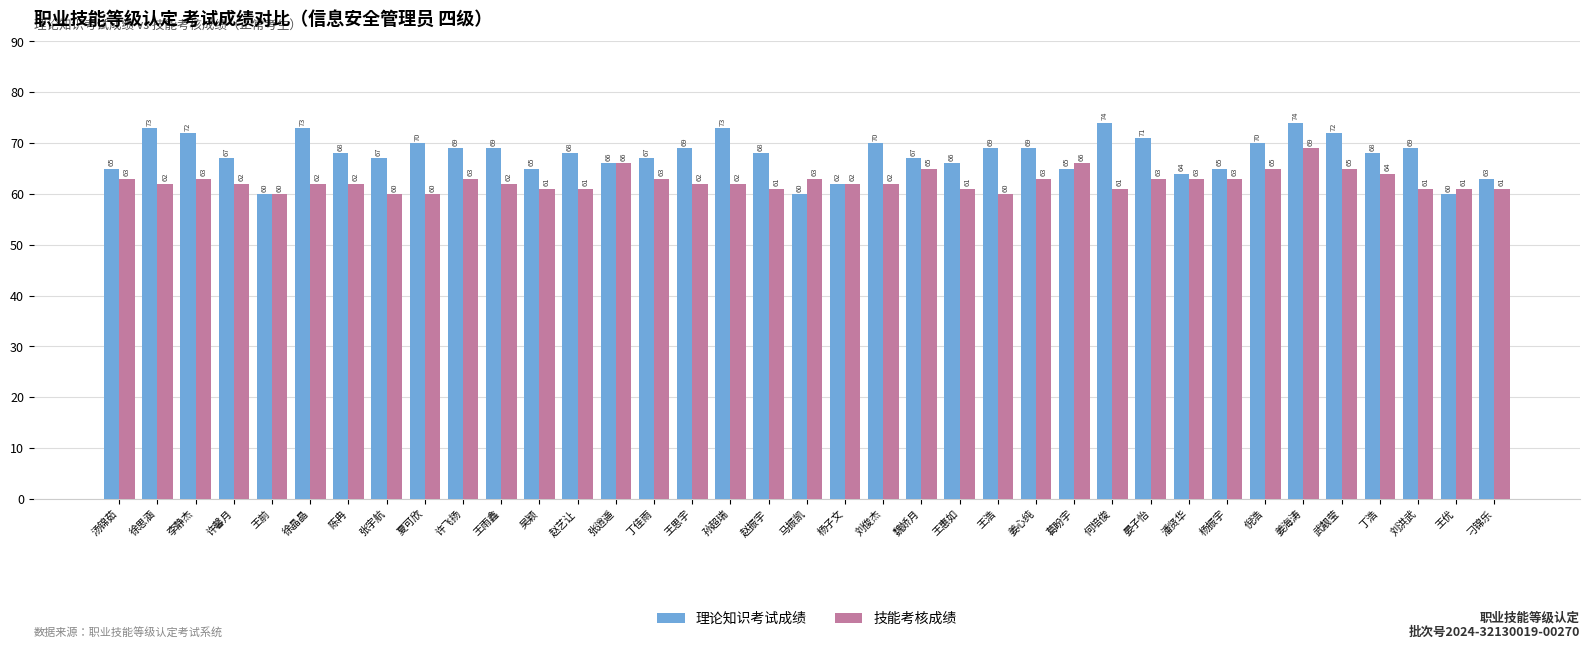

True or false: 理论知识考试成绩 has a value of 72 at 武靓莹.

True